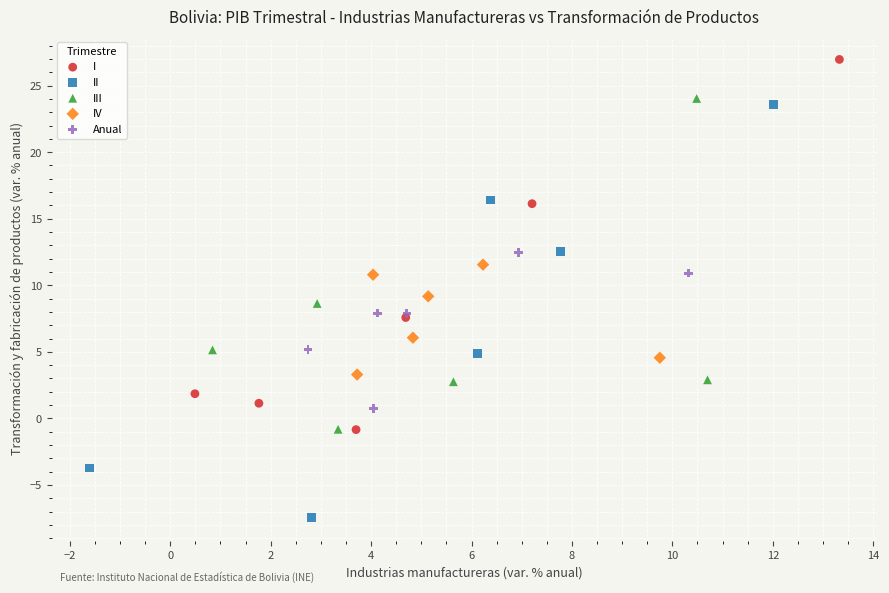

What are all the series names shown in the legend?

I, II, III, IV, Anual